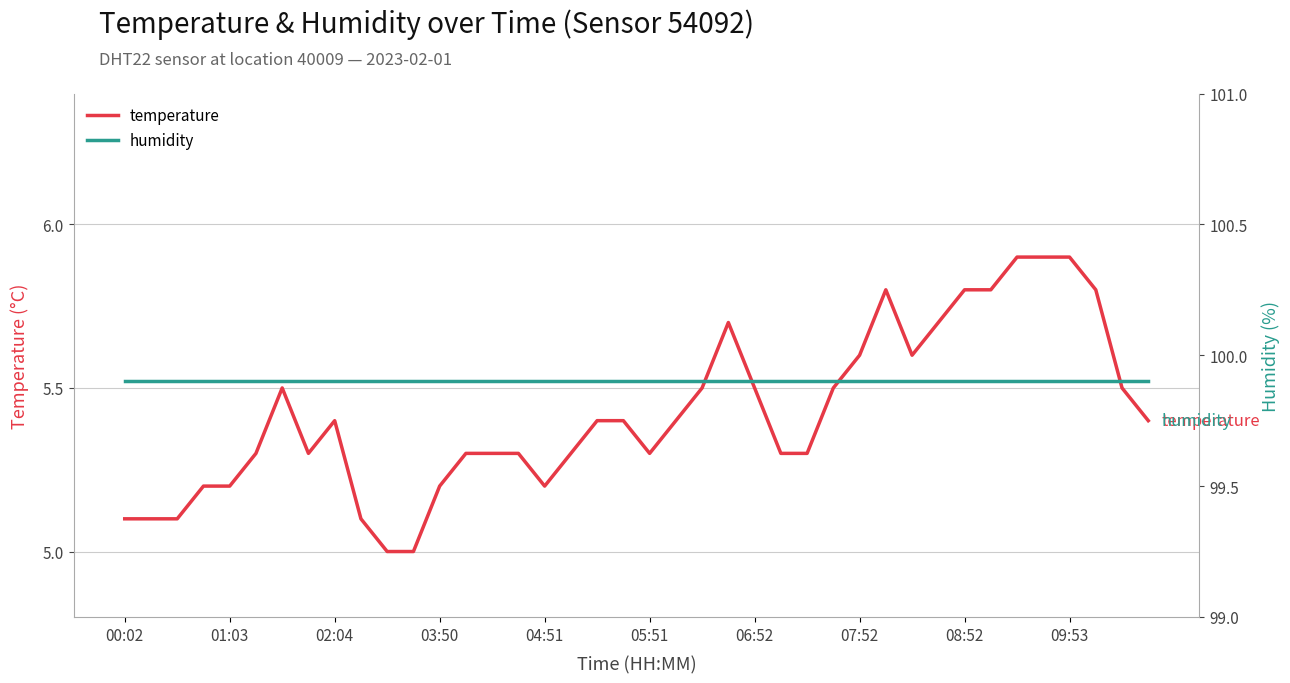

What is the spread (max minus min) of values at 22?

94.4